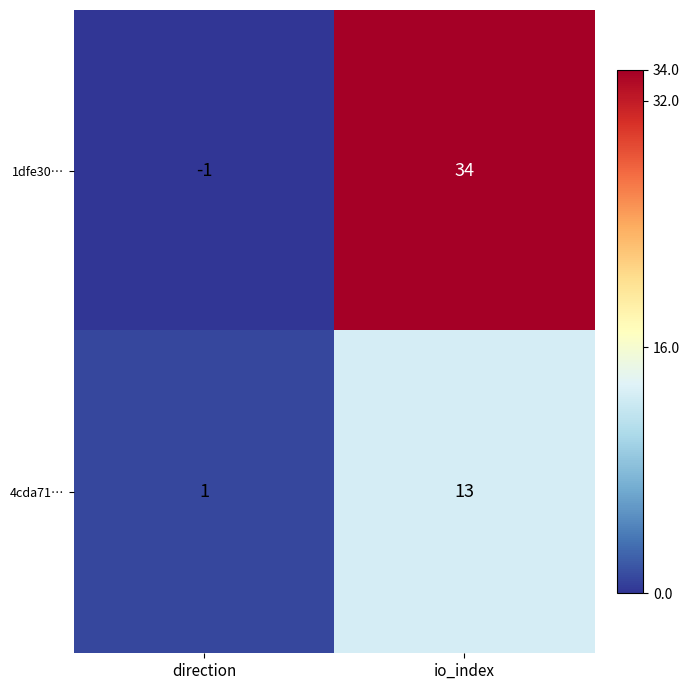

At which category is the sum across all series the highest?

io_index